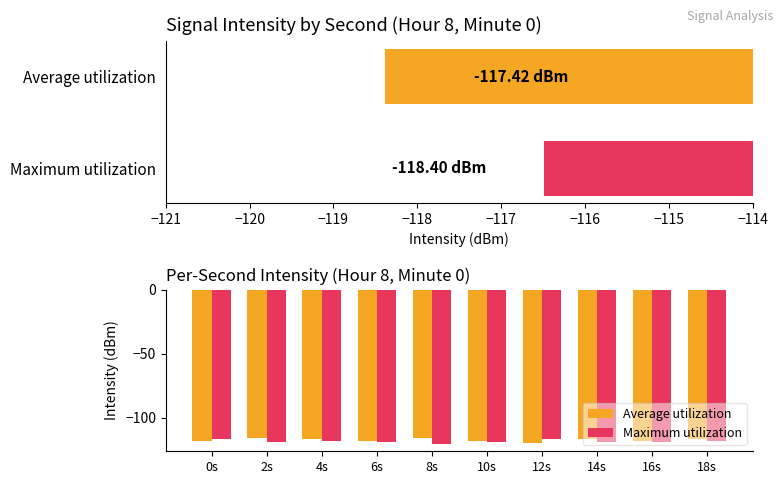

Rank the series at 10s from highest to lowest value.

Average utilization, Maximum utilization